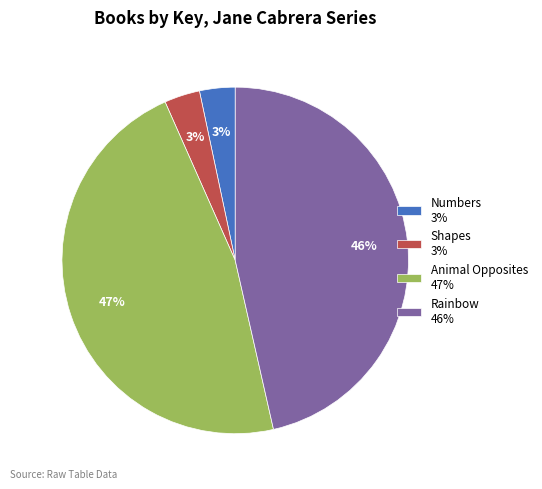

To the nearest percent, what is the average slice percentage?

25%